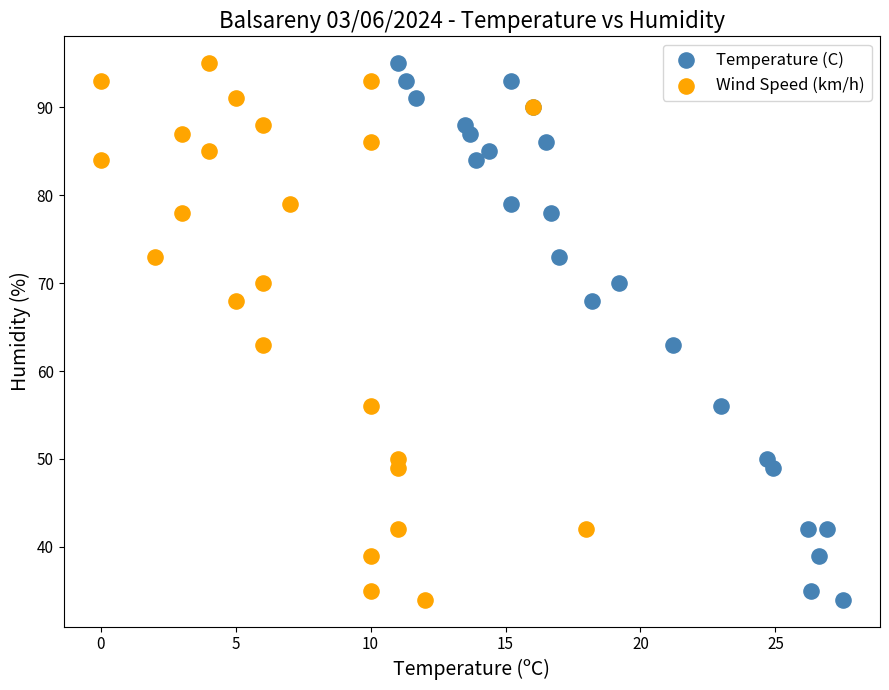

What are all the series names shown in the legend?

Temperature (C), Wind Speed (km/h)